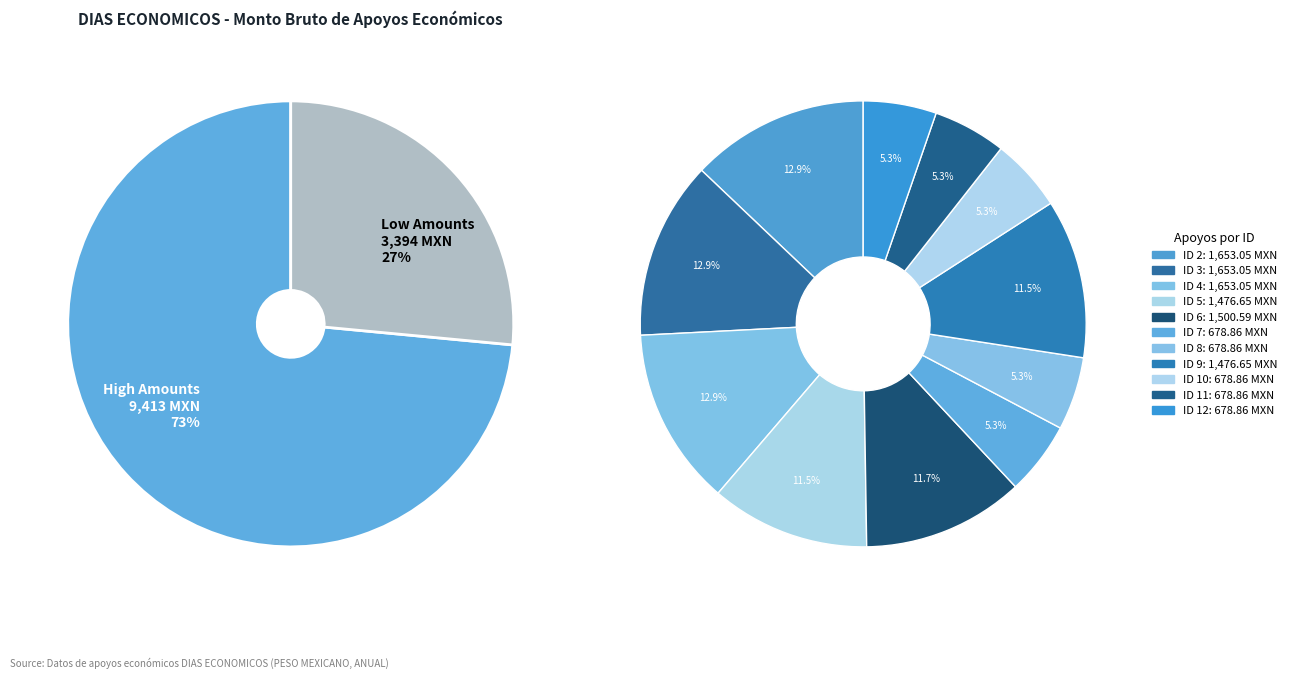

Which slice is the largest?

ID 2